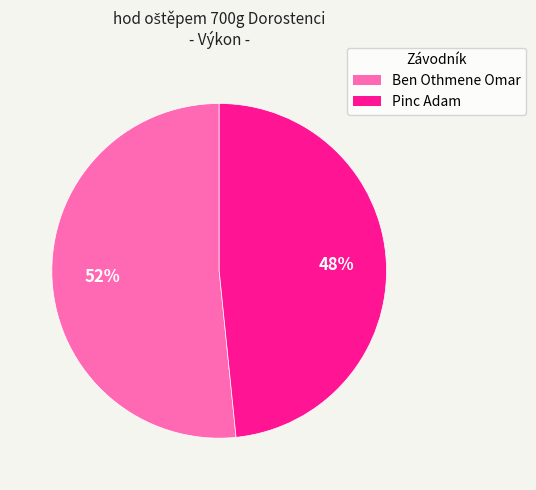

The Ben Othmene Omar slice represents 52% of the pie. True or false?

True